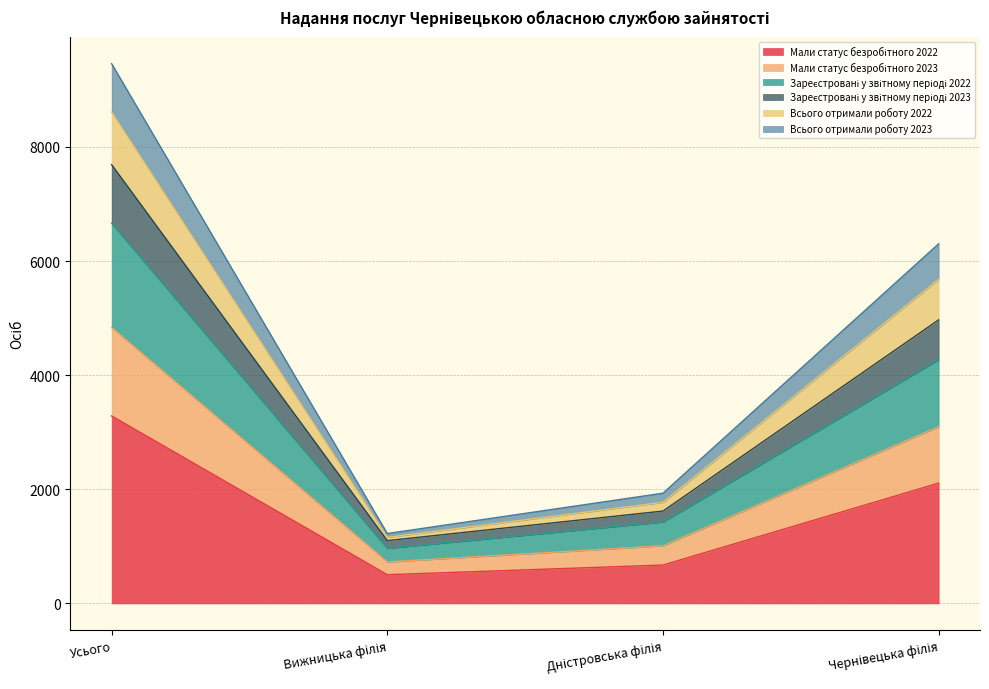

At which category is the sum across all series the highest?

Усього